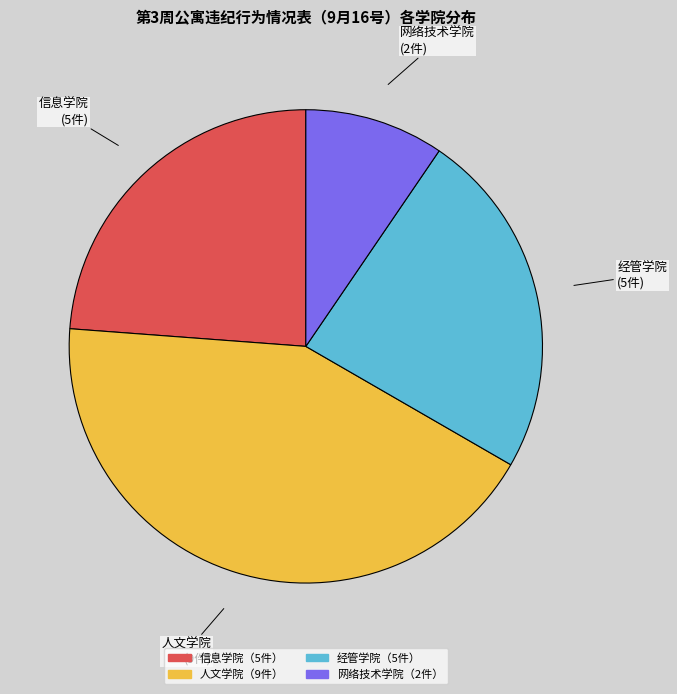

Is it true that 网络技术学院 is 1% of the pie?

False